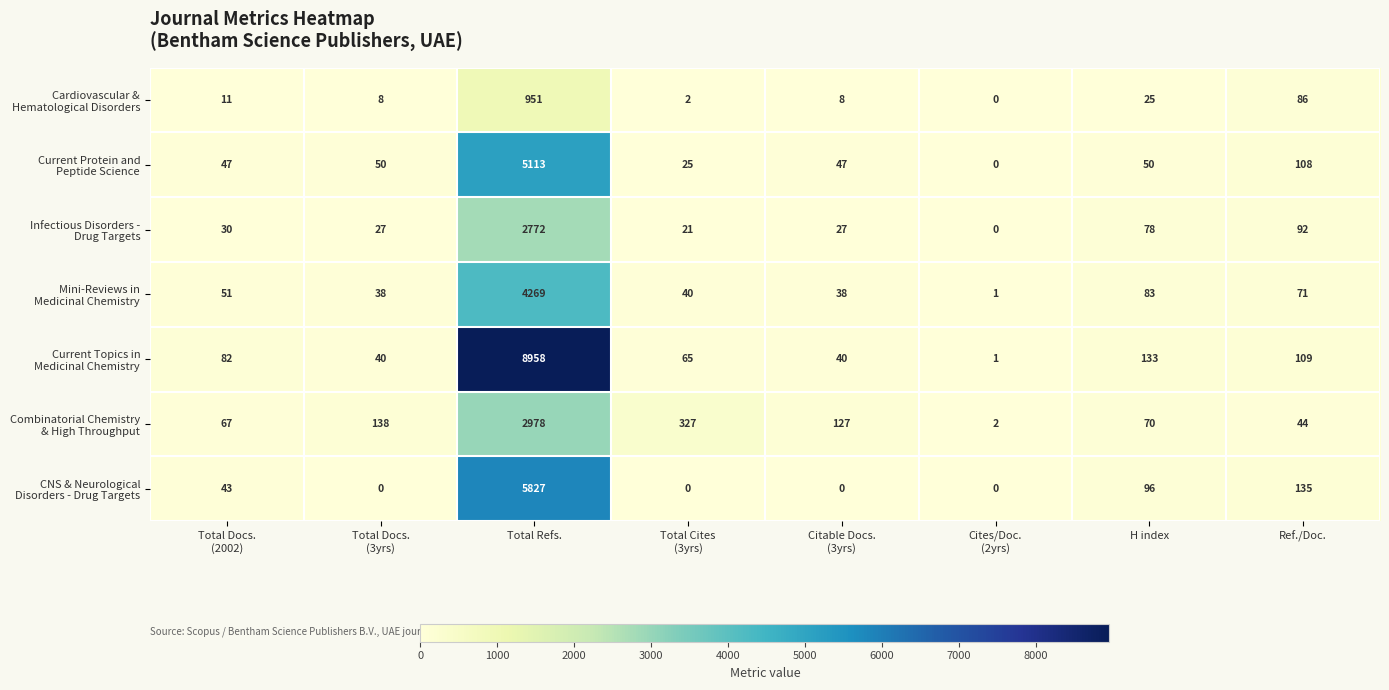

At which category is the sum across all series the highest?

Total Refs.